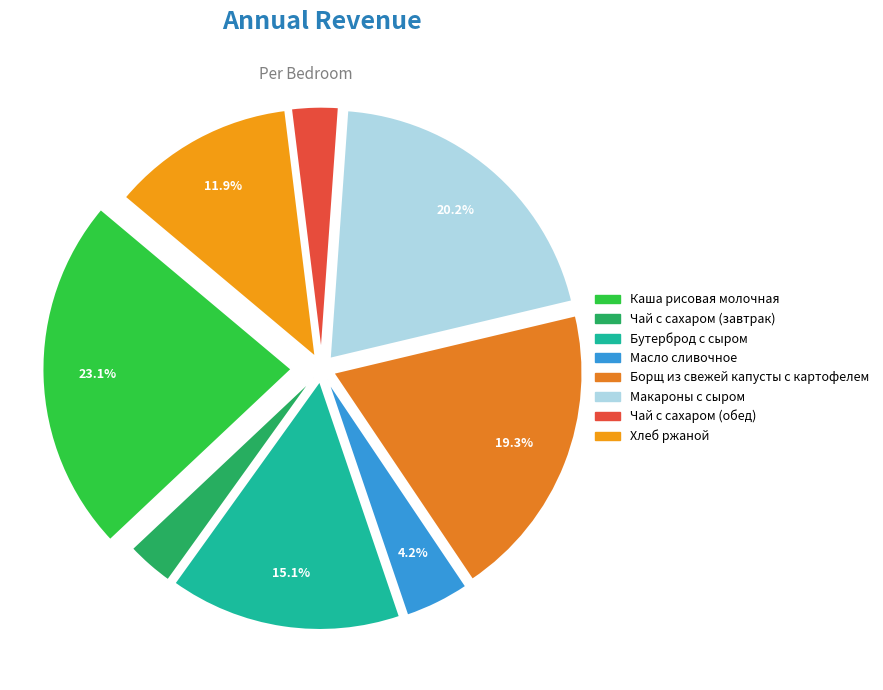

Which slice is the smallest?

Чай с сахаром (завтрак)